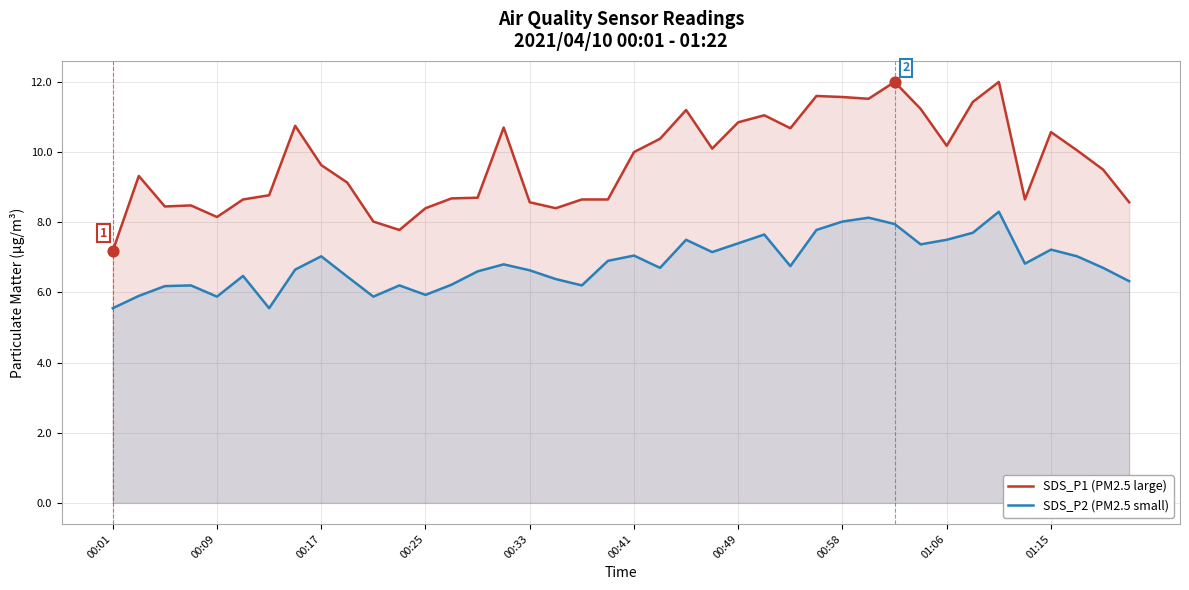

Which series reaches the maximum Y coordinate?

SDS_P1